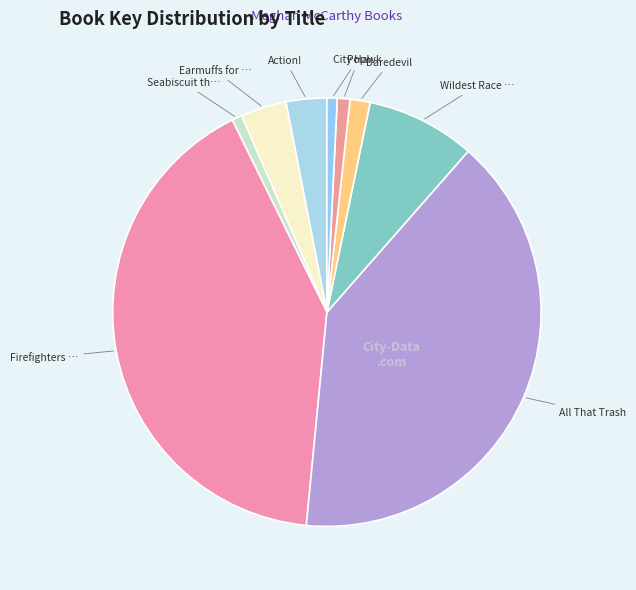

How many segments does this pie chart have?

9